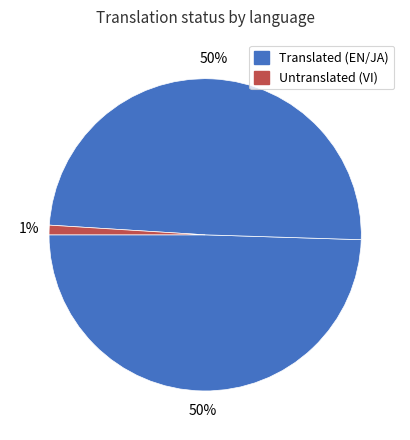

To the nearest percent, what is the average slice percentage?

33%